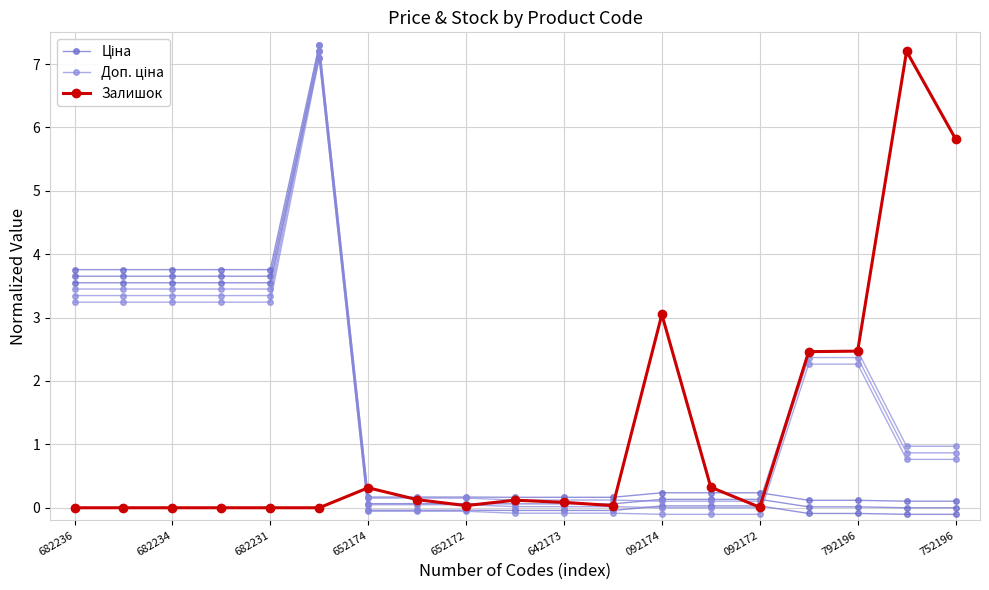

Between which two adjacent categories do Ціна and Доп. ціна first intersect?

14 and 15